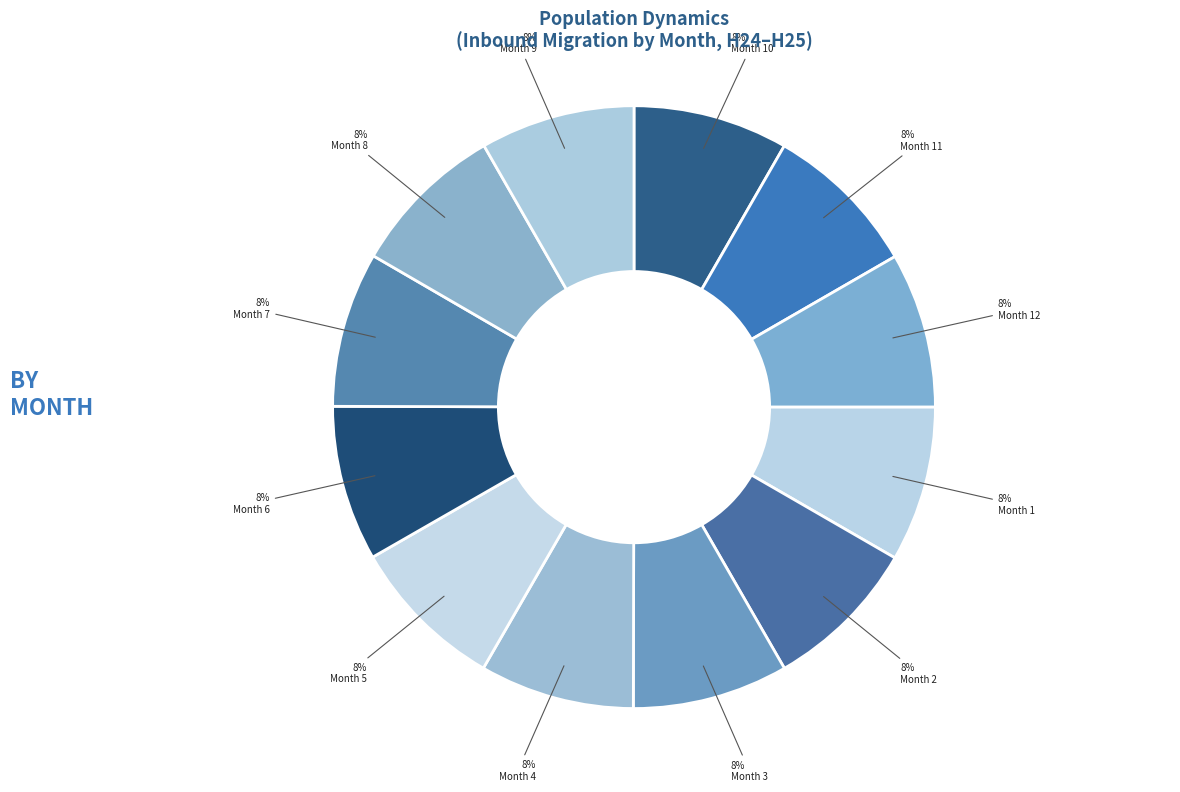

Count the number of slices in the pie.

12